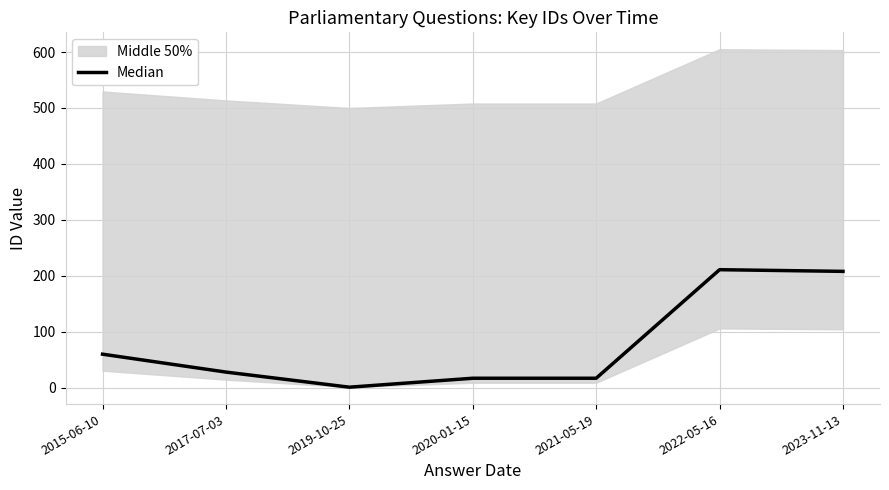

Reading left to right, list all the values displayed in this chart.

2015-06-10=60	2017-07-03=28	2019-10-25=1	2020-01-15=17	2021-05-19=17	2022-05-16=211	2023-11-13=208